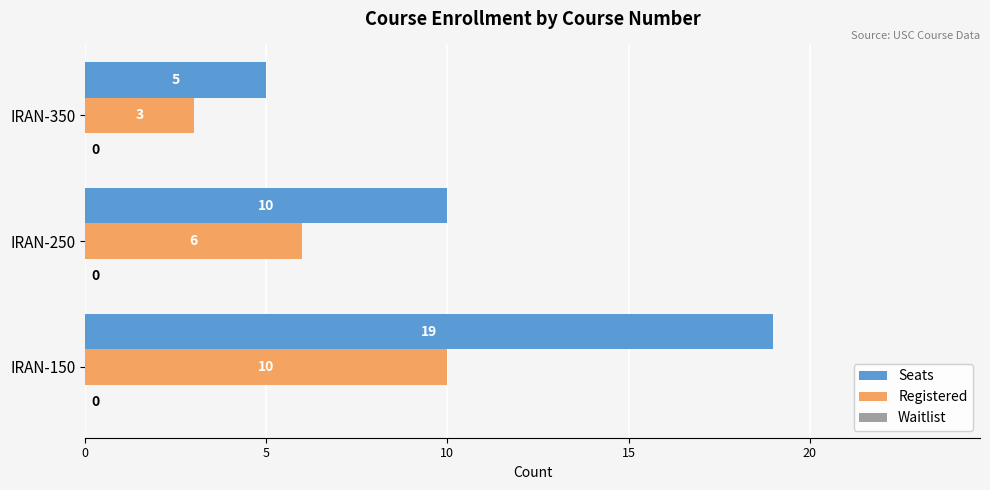

The Registered series shows 10 at IRAN-150. True or false?

True